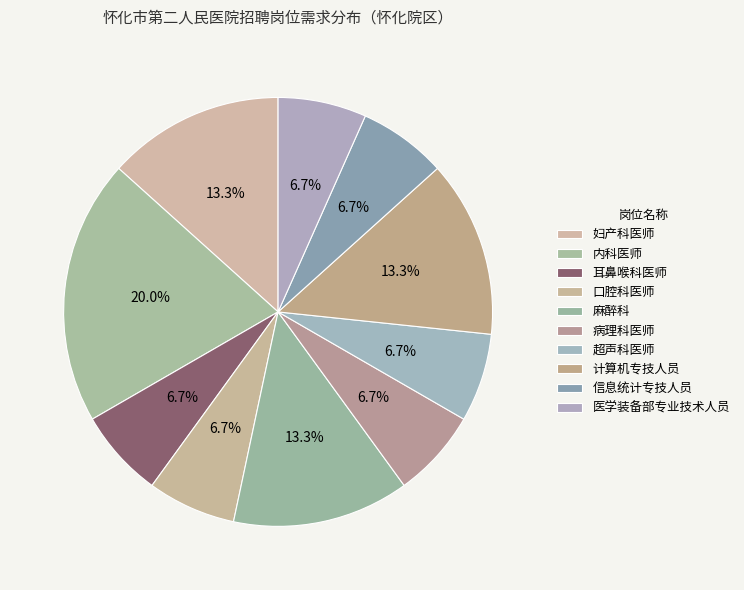

Count the number of slices in the pie.

10